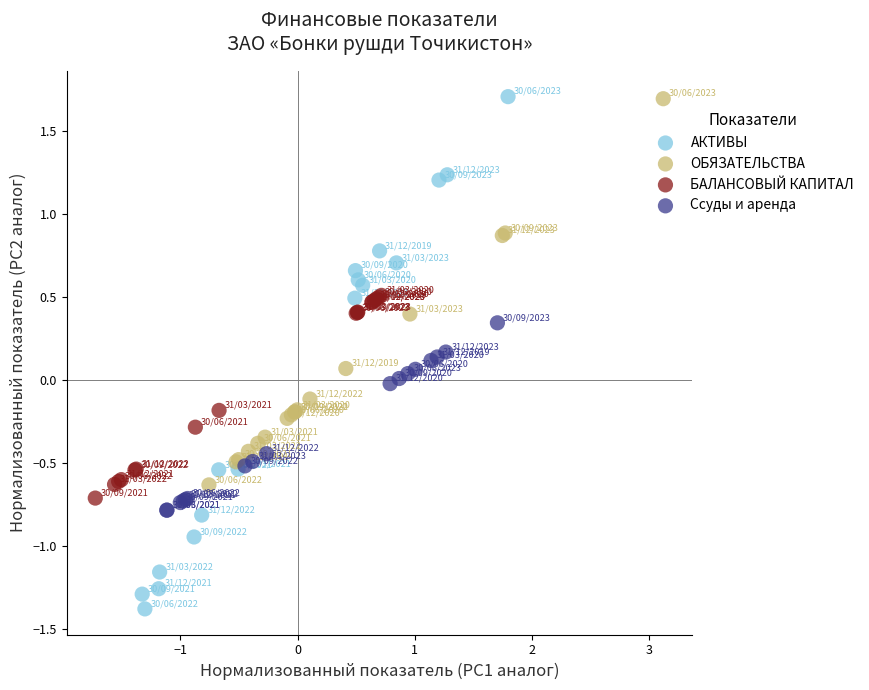

Which series has the widest spread of Y values?

АКТИВЫ